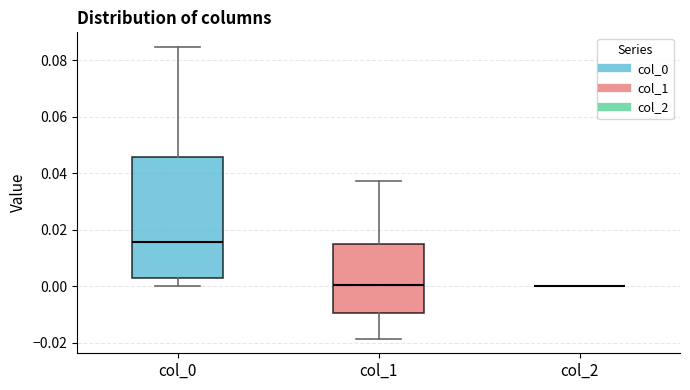

Comparing the boxes themselves (not the whiskers), which one is the tallest?

col_0